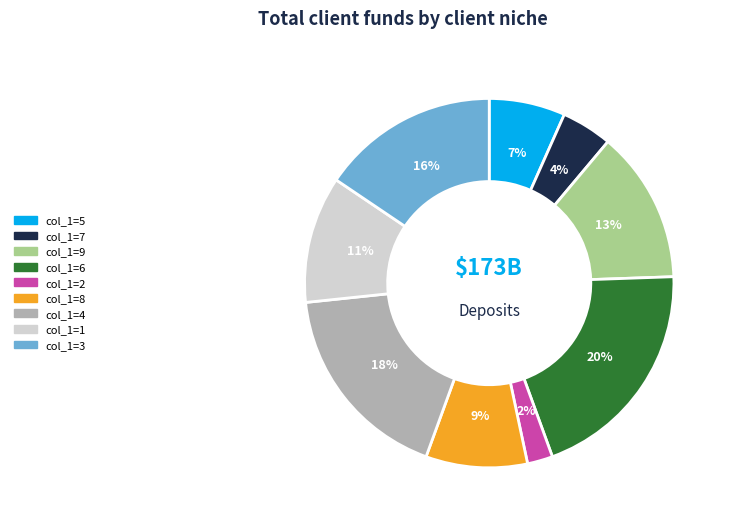

Combined, do col_1=5 and col_1=6 account for over 50%?

No